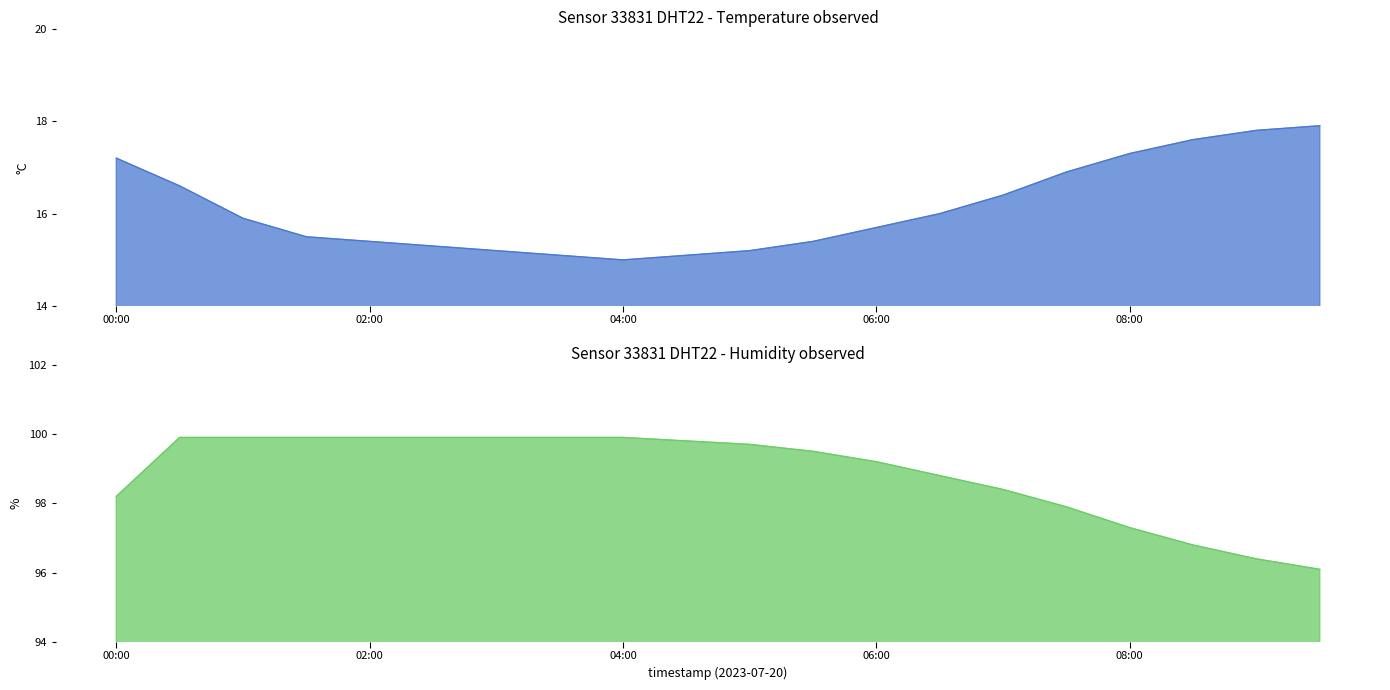

What value does the temperature series have at 02:30?

15.3